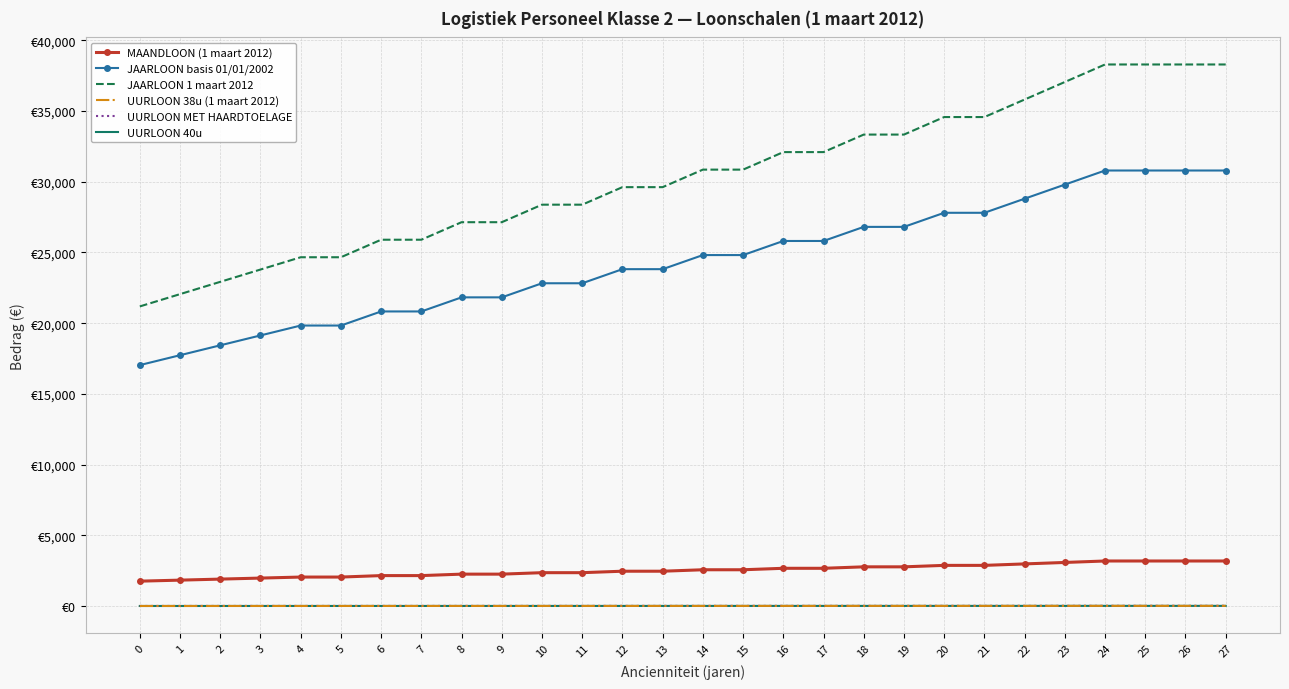

What are all the series names shown in the legend?

MAANDLOON (1 maart 2012), JAARLOON basis 01/01/2002, JAARLOON 1 maart 2012, UURLOON 38u (1 maart 2012), UURLOON MET HAARDTOELAGE, UURLOON 40u